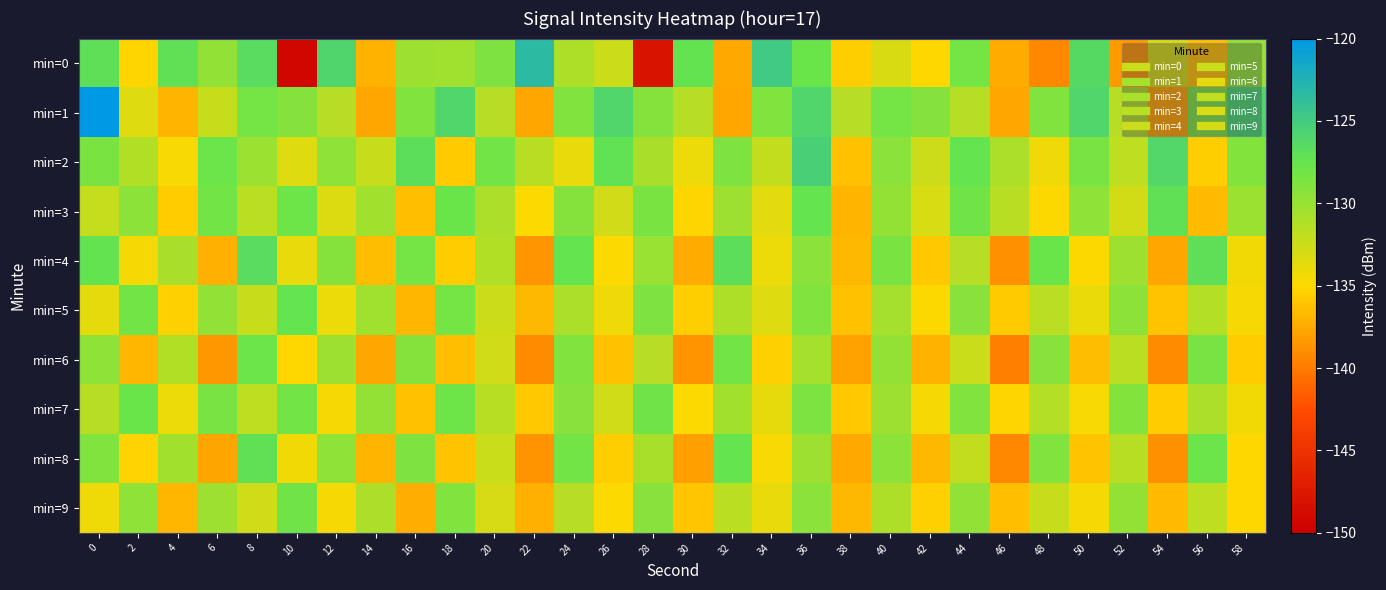

What is the maximum value shown in the chart?

-120.0